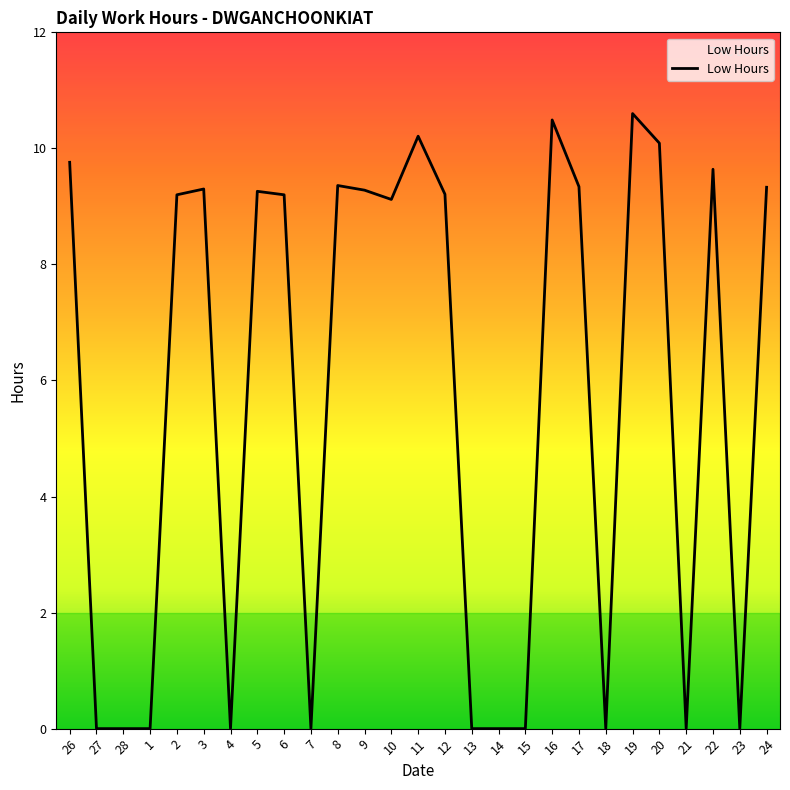

What is the difference between the values at 18 and 24?

9.3